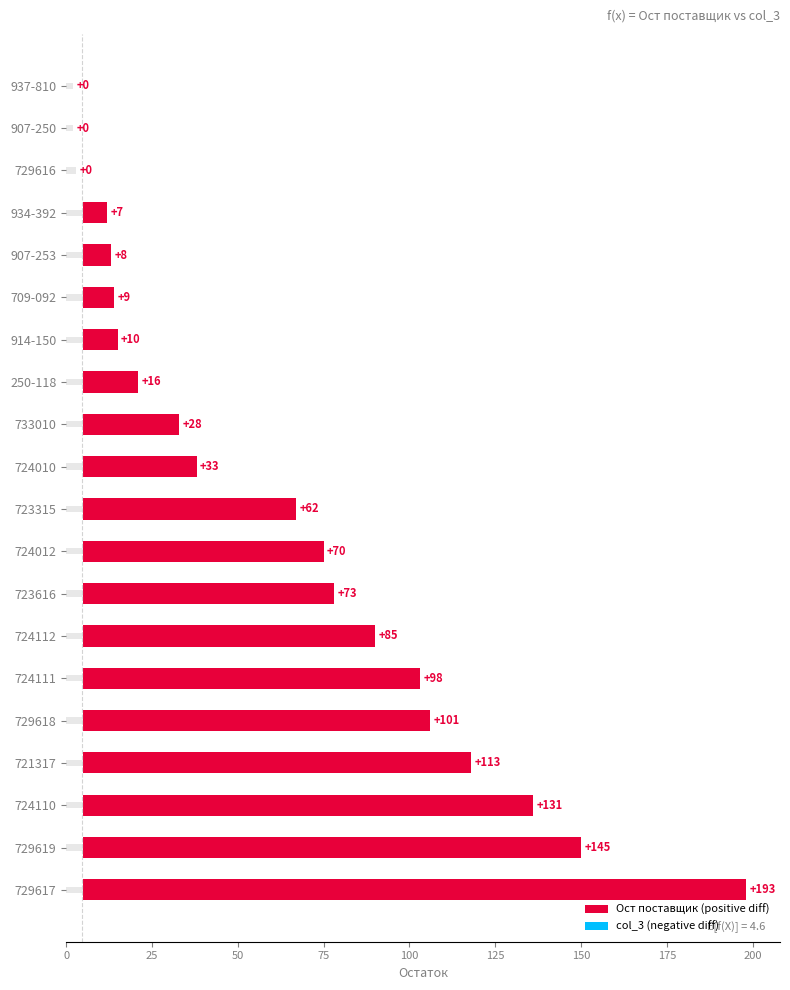

At which category is the sum across all series the highest?

729617